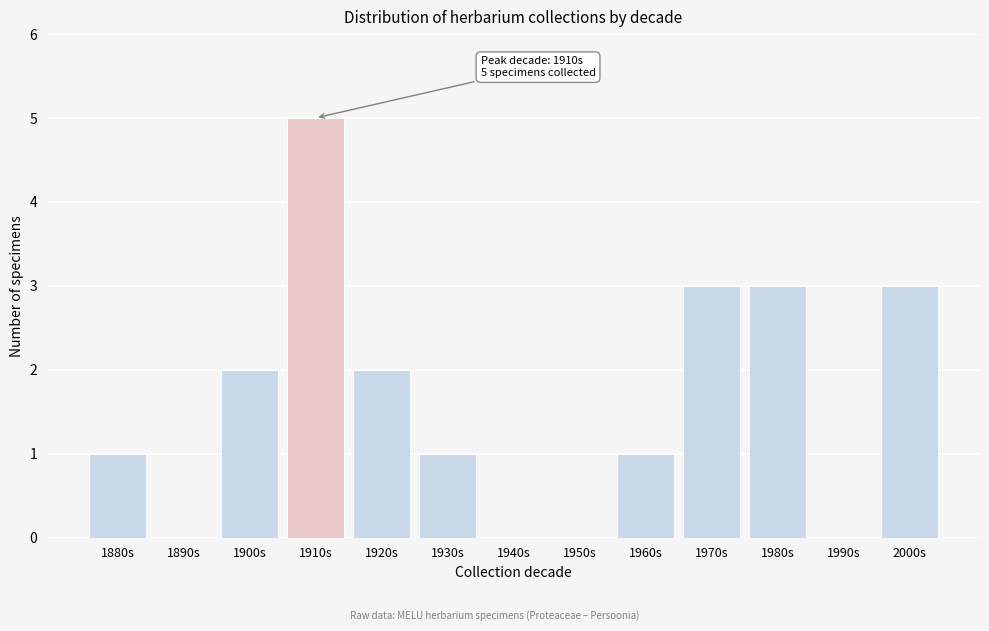

Reading left to right, transcribe all the data shown in this chart.

1880s=1	1890s=0	1900s=2	1910s=5	1920s=2	1930s=1	1940s=0	1950s=0	1960s=1	1970s=3	1980s=3	1990s=0	2000s=3